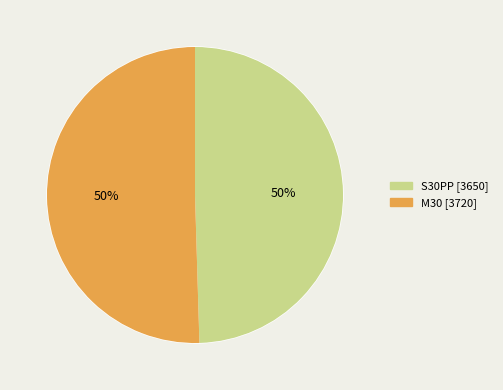

Which has a higher value, S30PP or M30?

M30